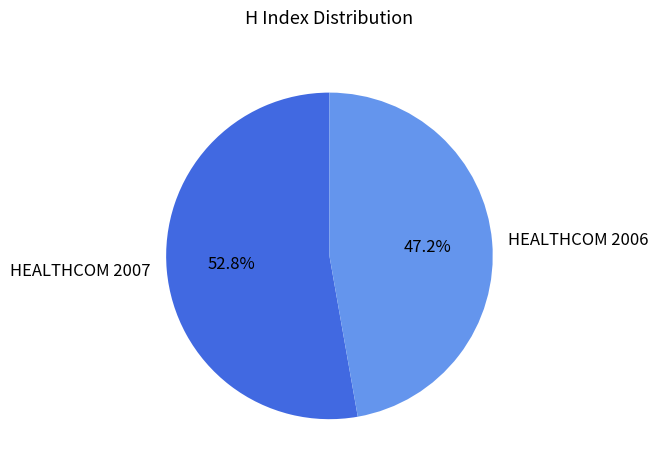

What is the largest slice in the pie chart?

HEALTHCOM 2007